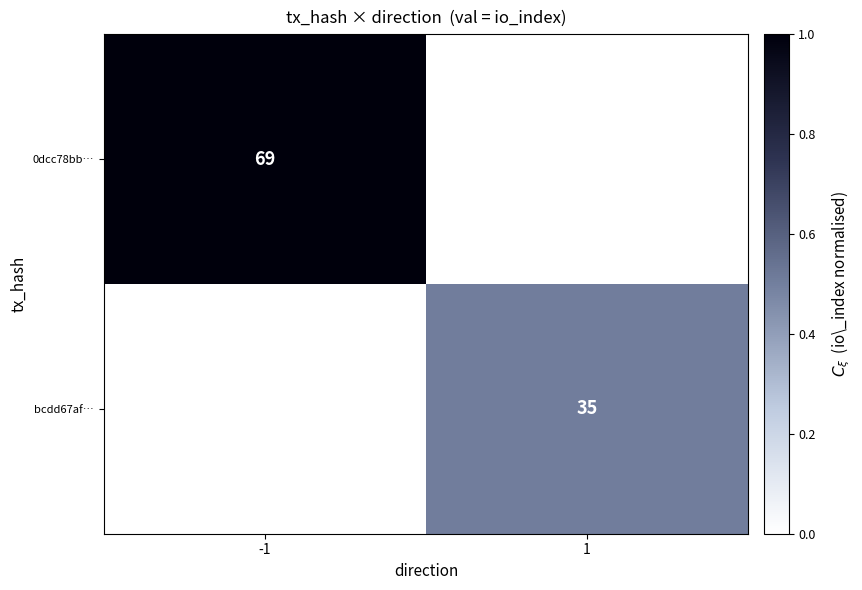

The value of 0dcc78bb… at -1 is 69. True or false?

True